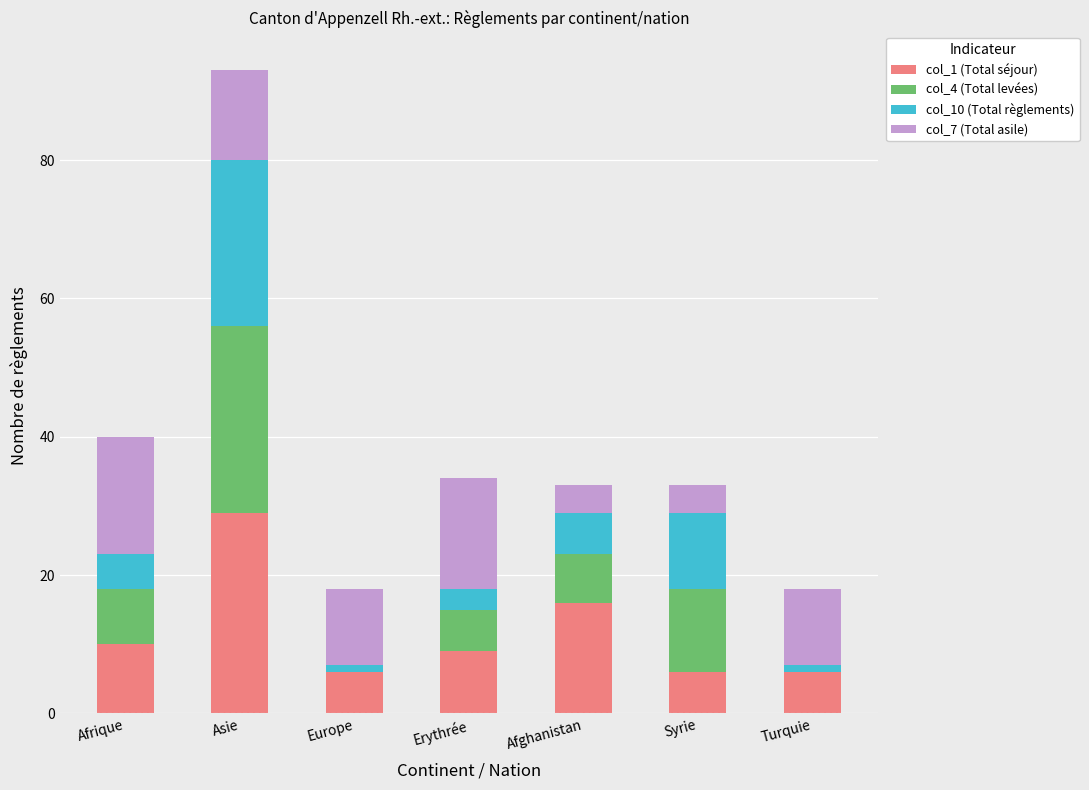

How many distinct data groups are displayed?

4